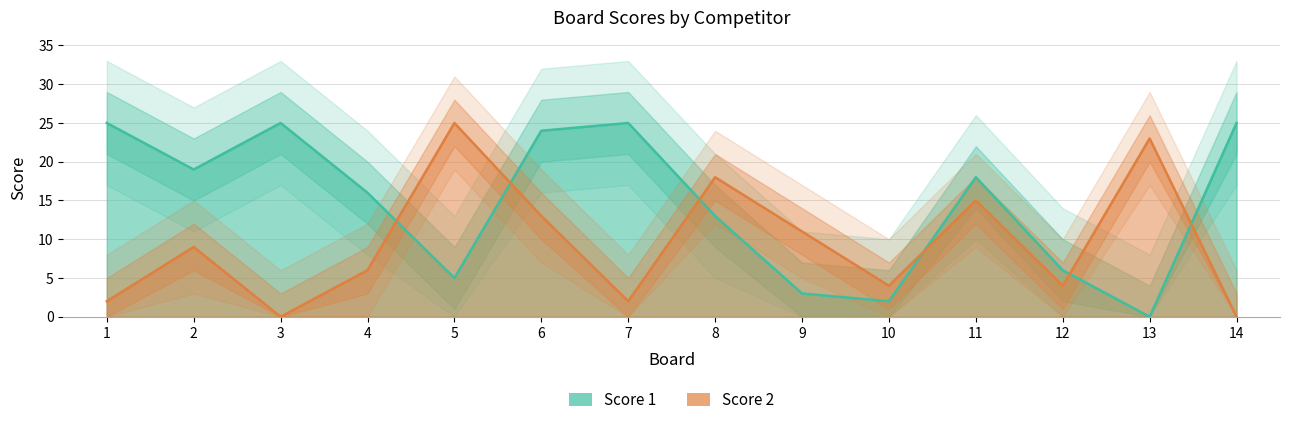

Which series has the largest range (max minus min)?

Score 1